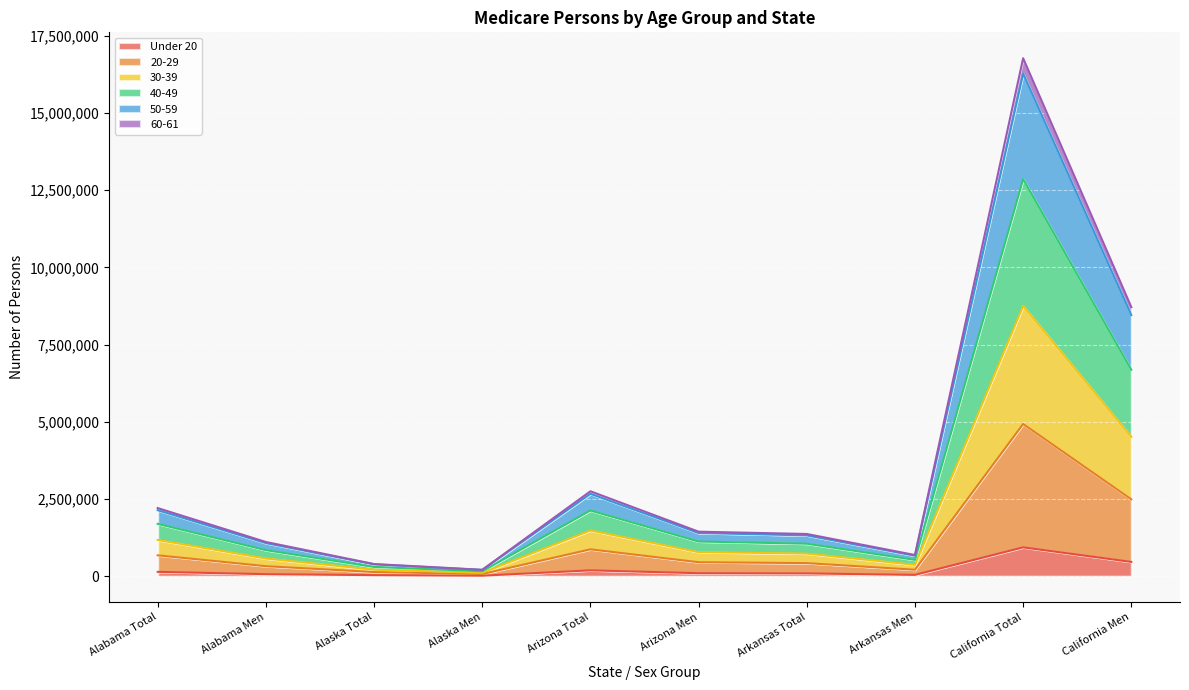

Which category has the highest value in the 20-29 series?

California Total